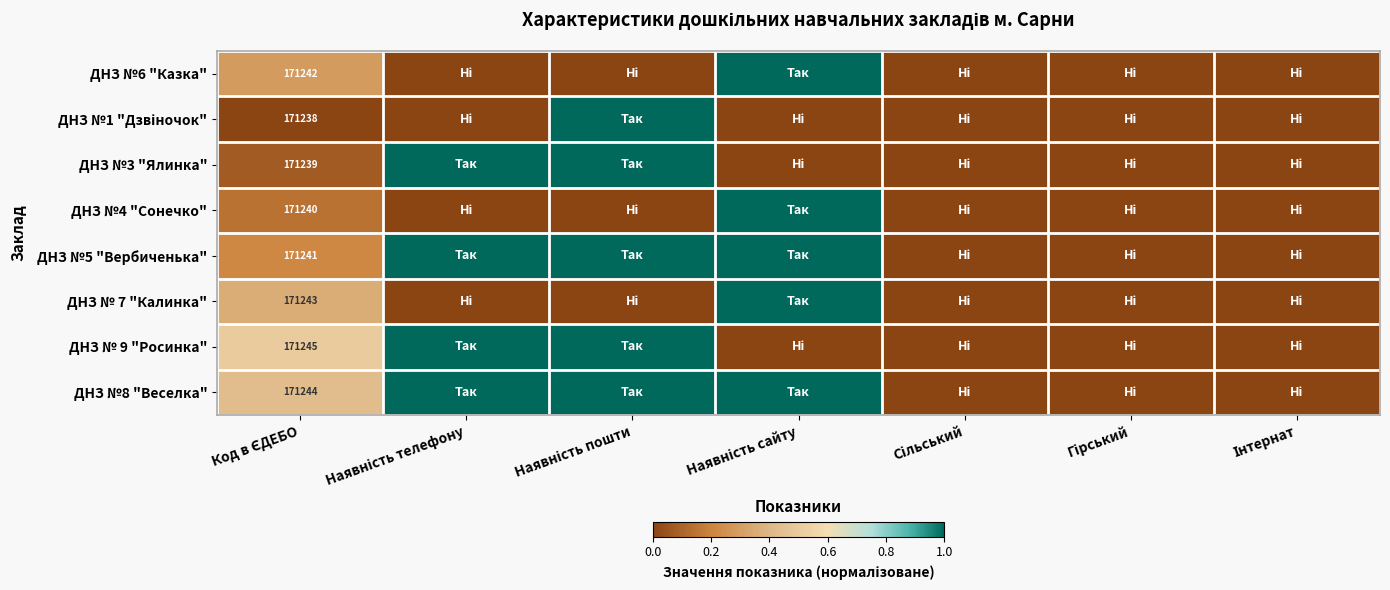

What is the sum of all ДНЗ № 9 "Росинка" values?

2.5